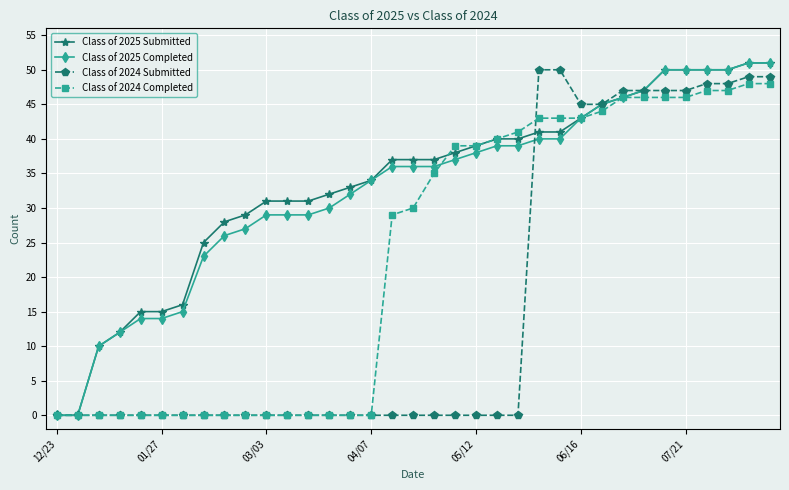

How many lines are shown in the chart?

4